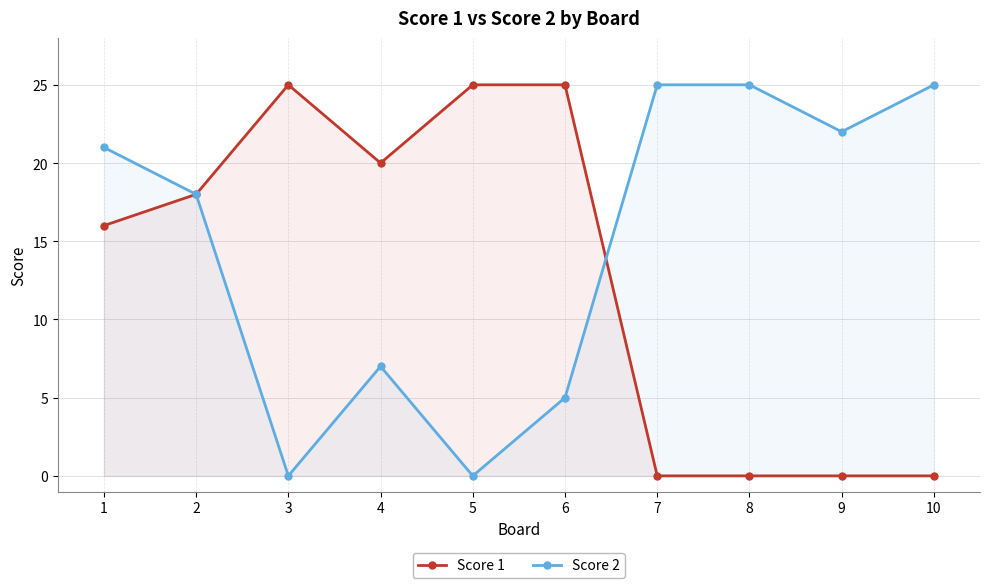

Reading left to right, extract all data points from this chart.

Score 1: 16	18	25	20	25	25	0	0	0	0
Score 2: 21	18	0	7	0	5	25	25	22	25